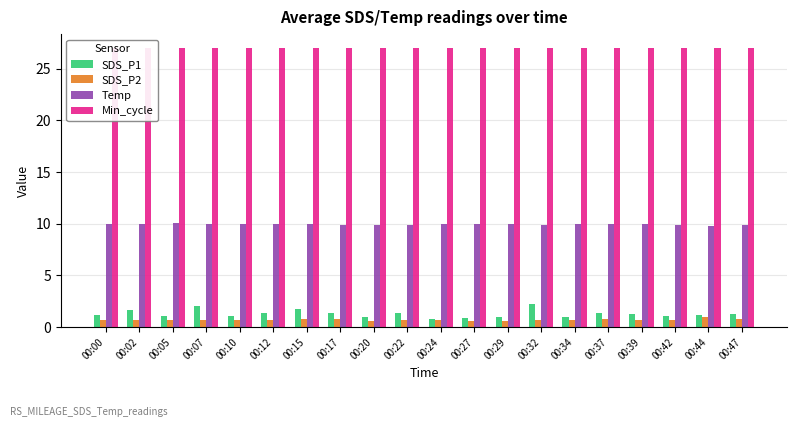

The Temp series shows 10.1 at 00:05. True or false?

True